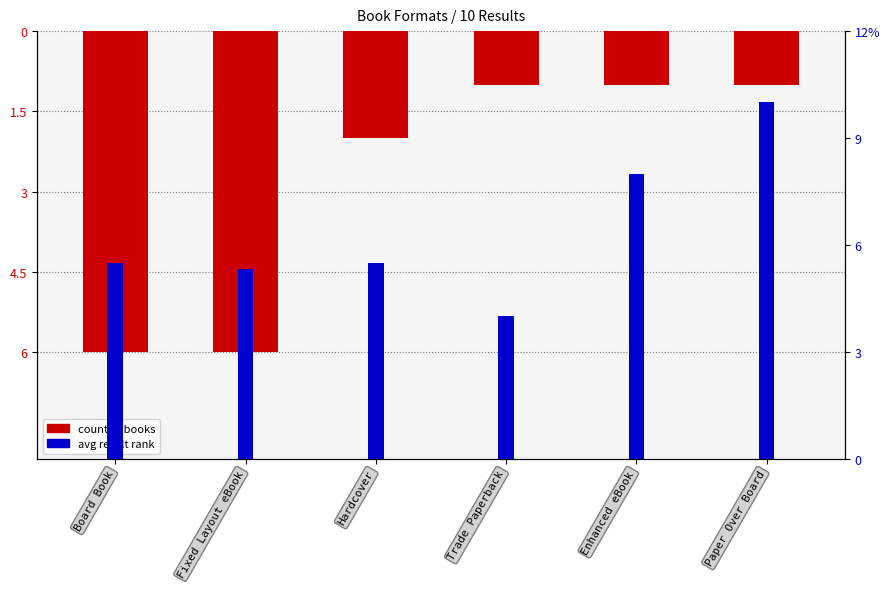

Where is count of books nearest to the value -3?

Hardcover